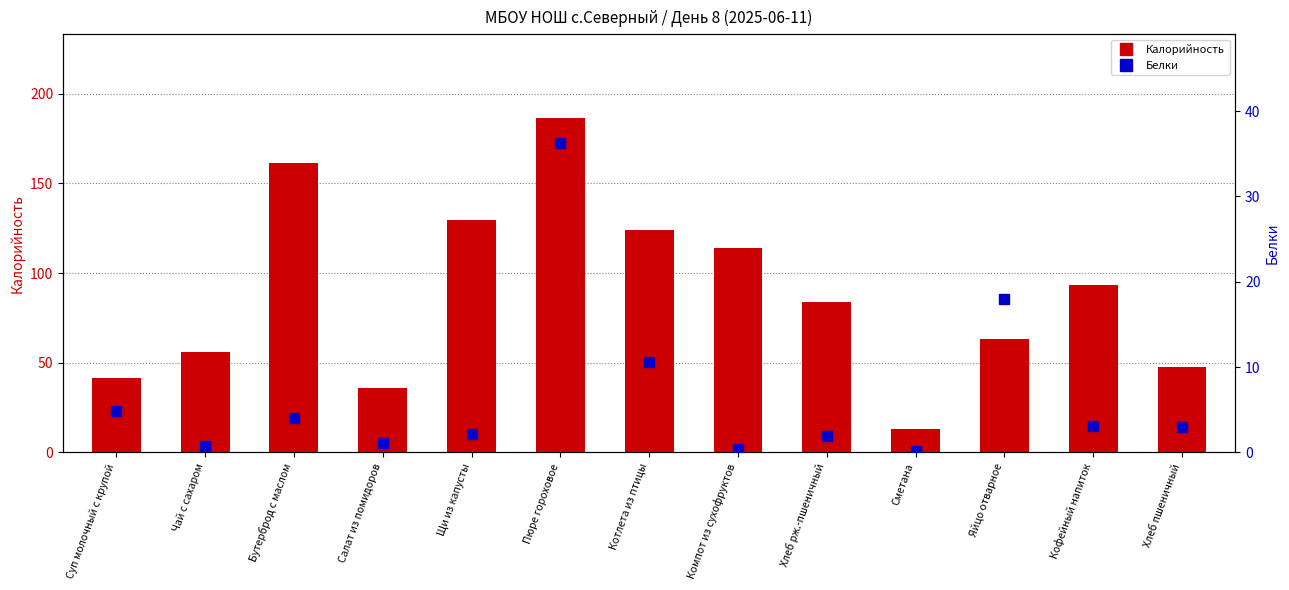

Which category has the lowest value in the Калорийность series?

Сметана